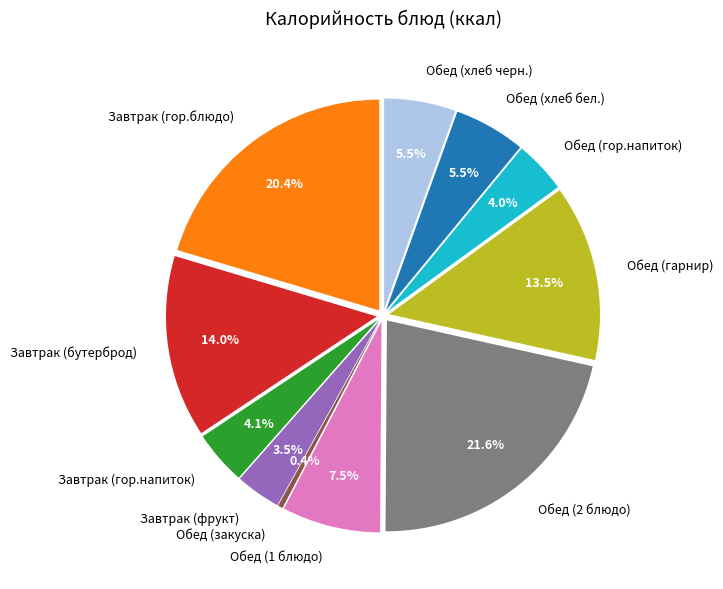

Combined, do Обед (1 блюдо) and Обед (гарнир) account for over 50%?

No